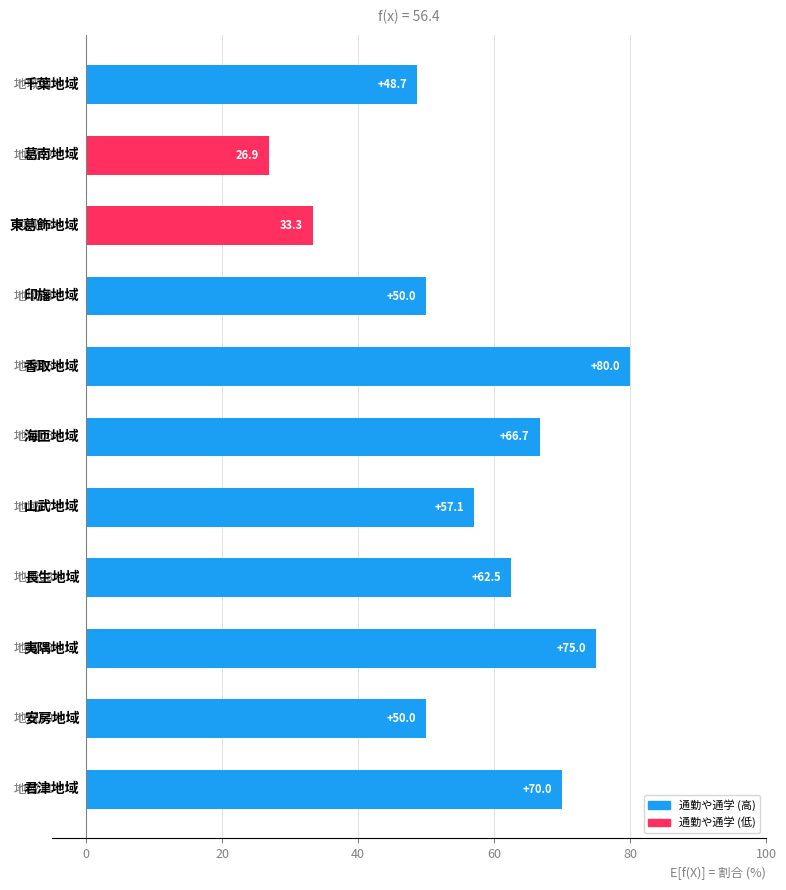

What is the value of the 6th bar from the top?

66.7